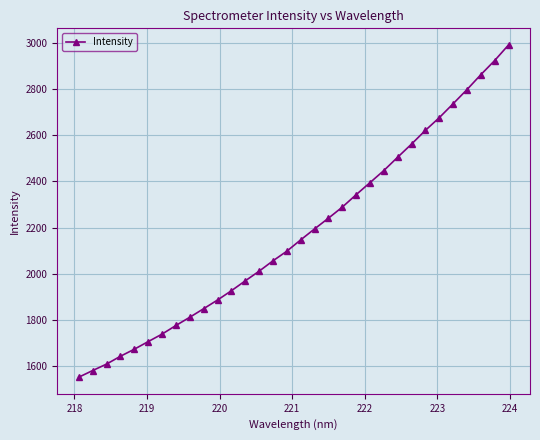

What is the difference between the maximum and minimum values?

1436.8